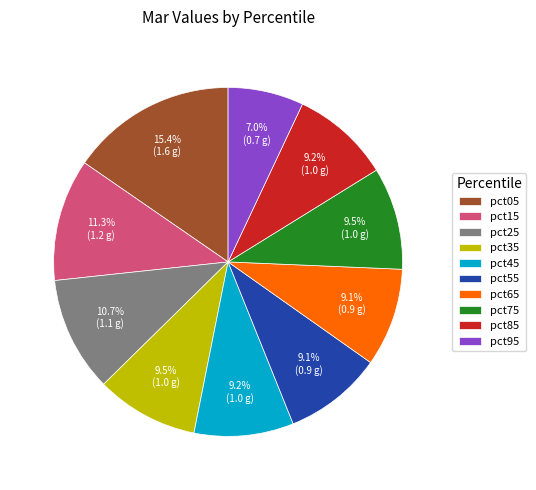

Is it true that pct05 is 5% of the pie?

False